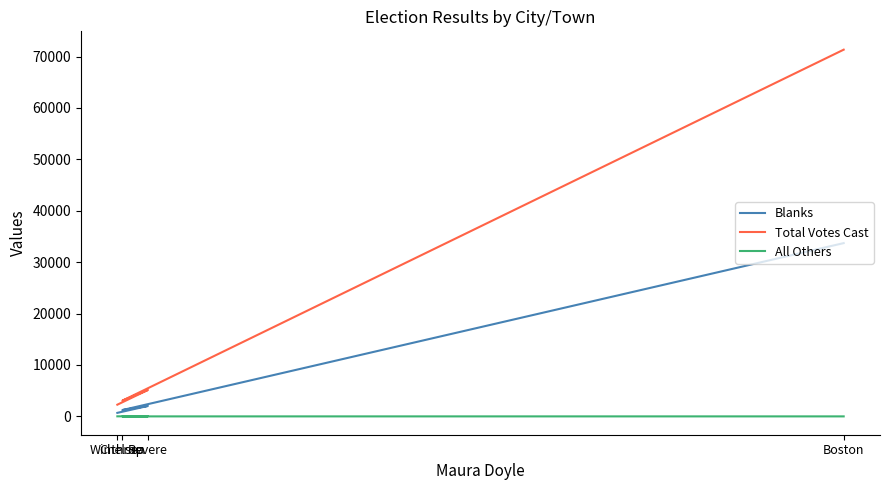

True or false: Total Votes Cast and Blanks cross at least once.

False